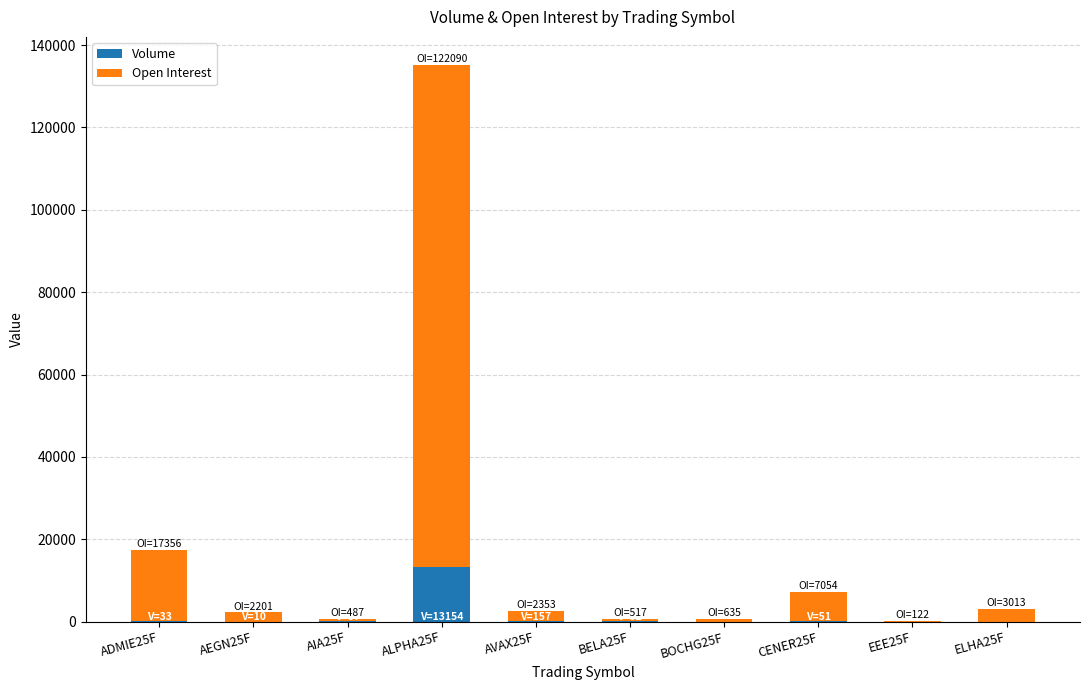

What is the maximum value for Volume?

13154